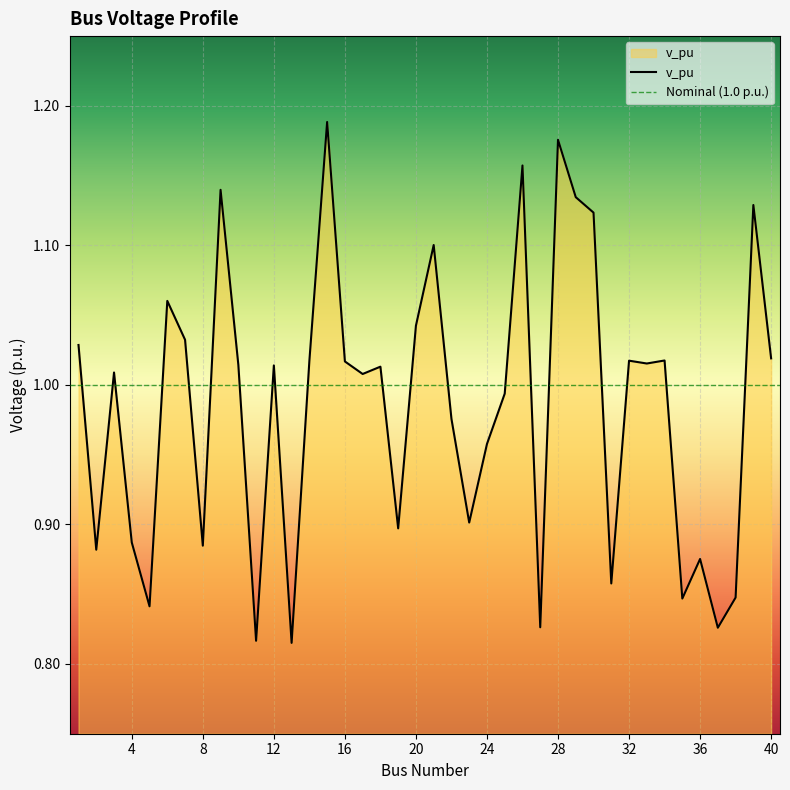

True or false: the data shows 1.0 at 17.

True